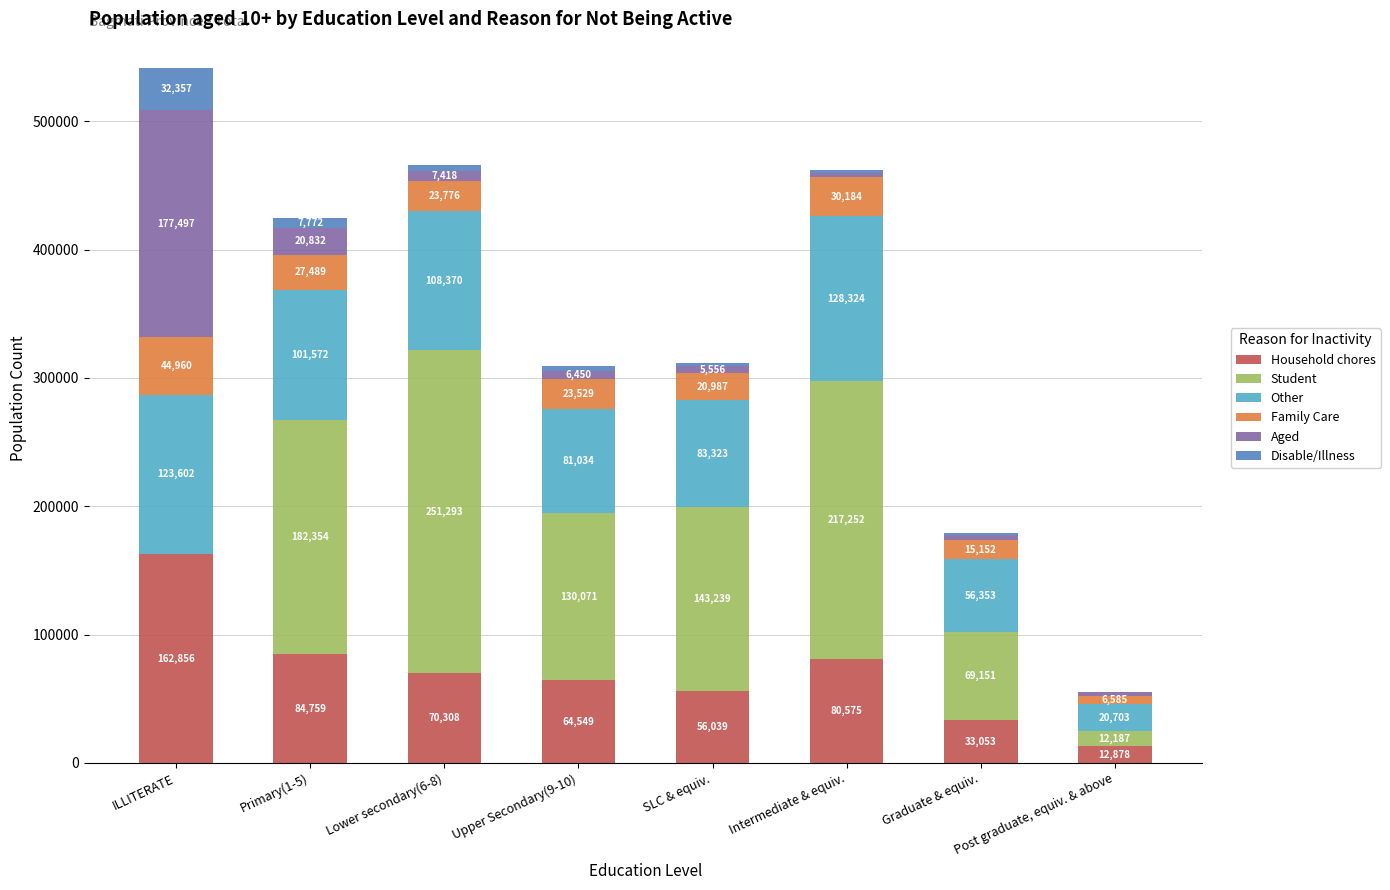

At which category is the sum across all series the highest?

ILLITERATE